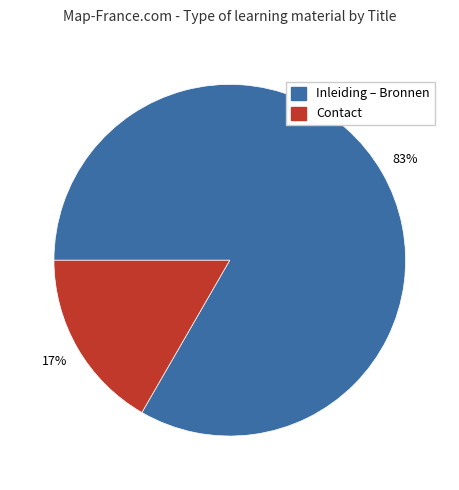

How many slices are in this pie chart?

2